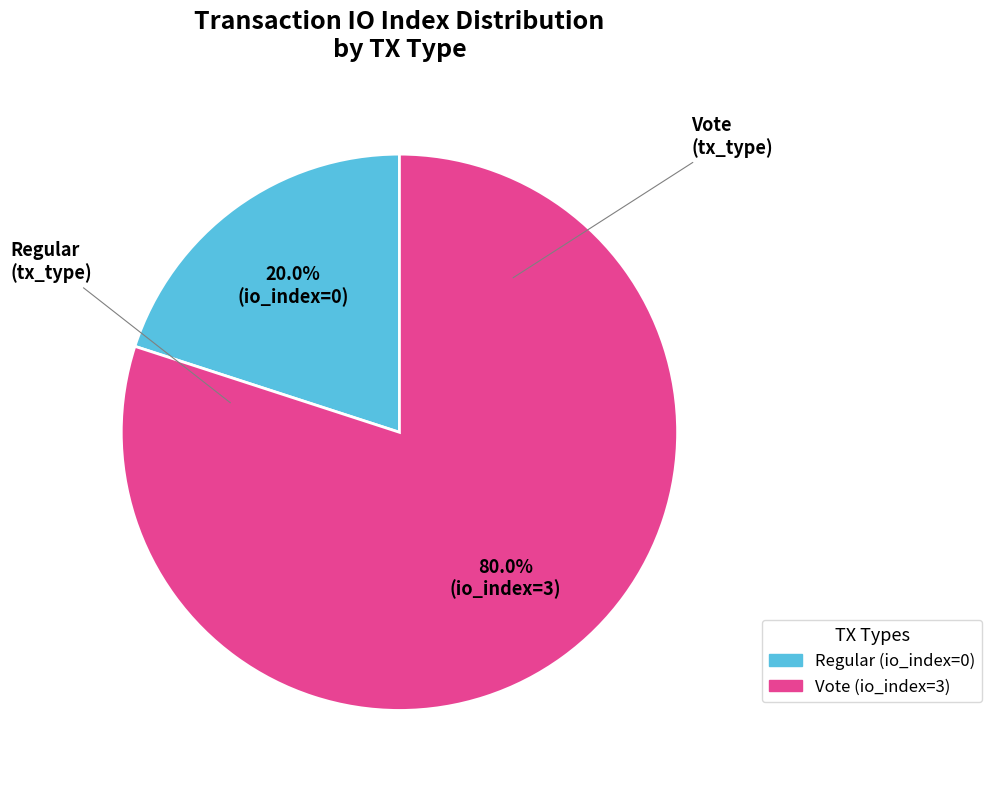

Is the sum of Vote (io_index=3) and Regular (io_index=0) greater than half?

Yes